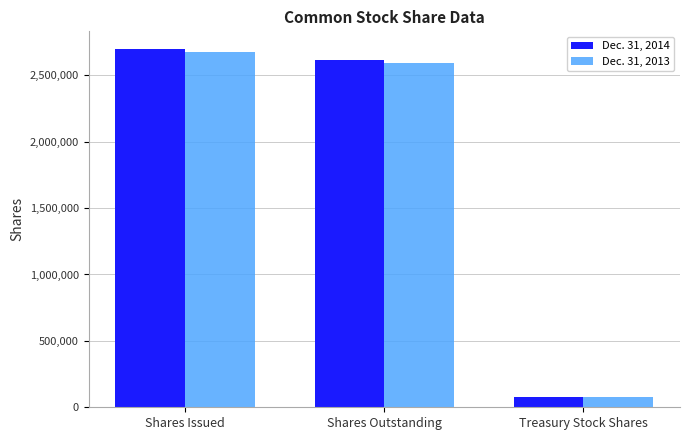

How many series are shown in this chart?

2